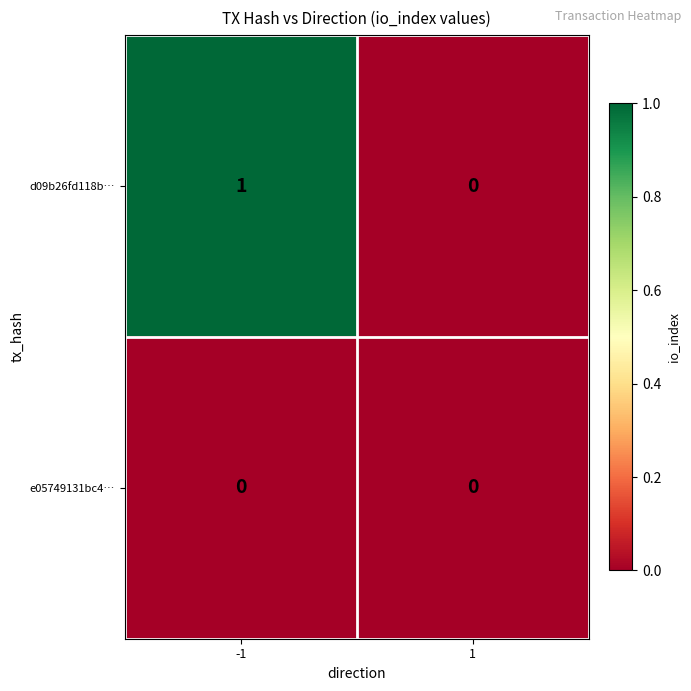

List the series in order of their overall mean, lowest first.

e05749131bc4…, d09b26fd118b…